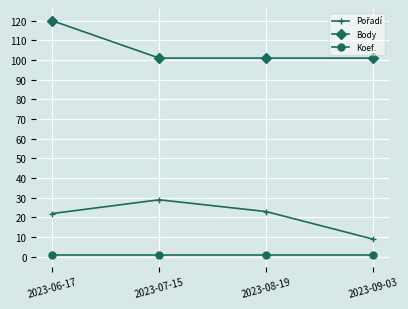

What is the difference between the highest and lowest values at 2023-07-15?

100